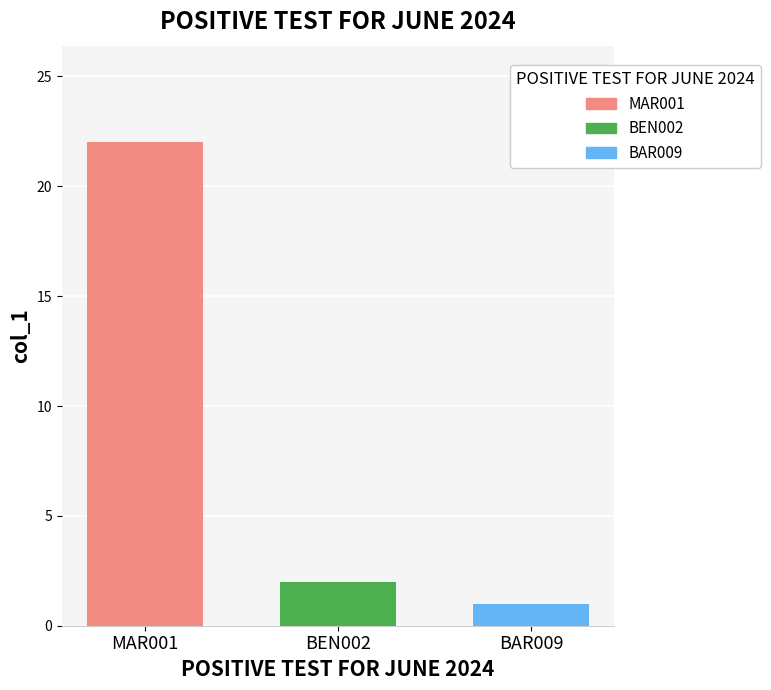

What is the sum of the values at MAR001 and BEN002?

24